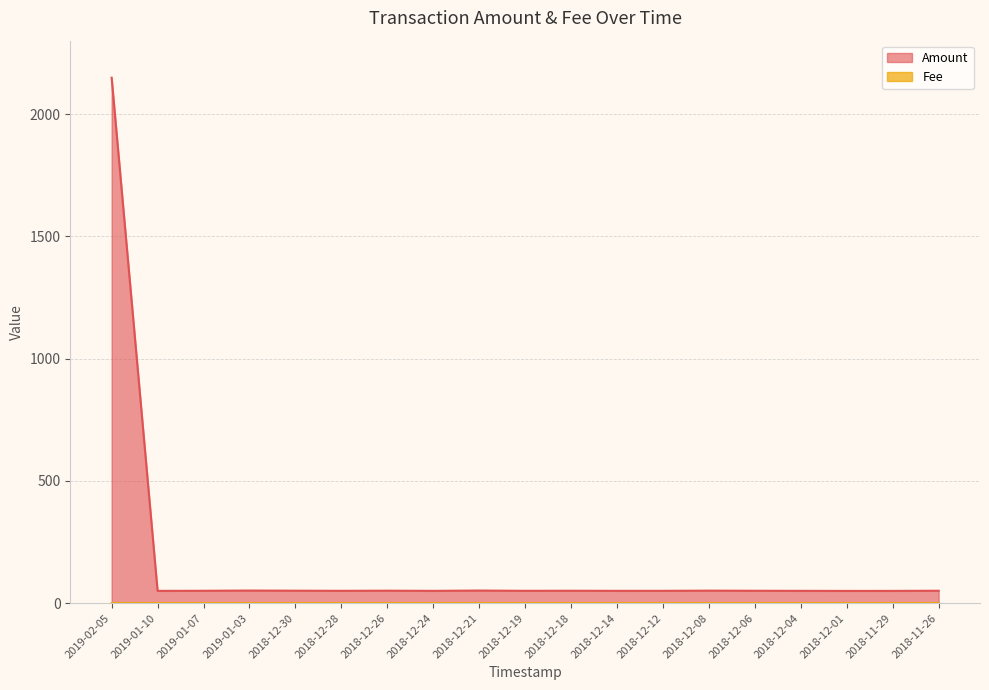

True or false: Amount and Fee intersect in this chart.

False